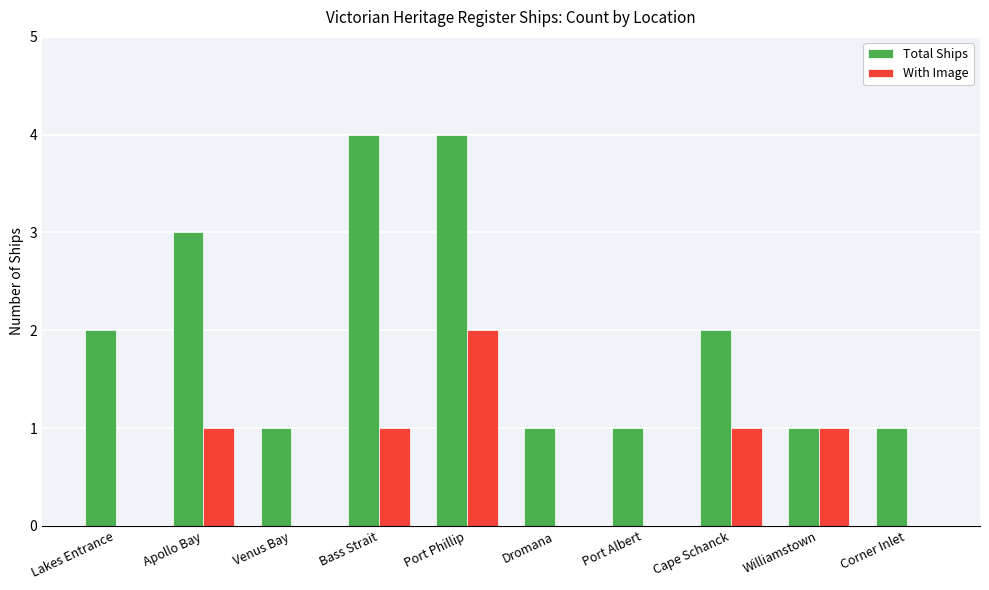

Reading left to right, transcribe all the data shown in this chart.

Total Ships: 2	3	1	4	4	1	1	2	1	1
With Image: 0	1	0	1	2	0	0	1	1	0